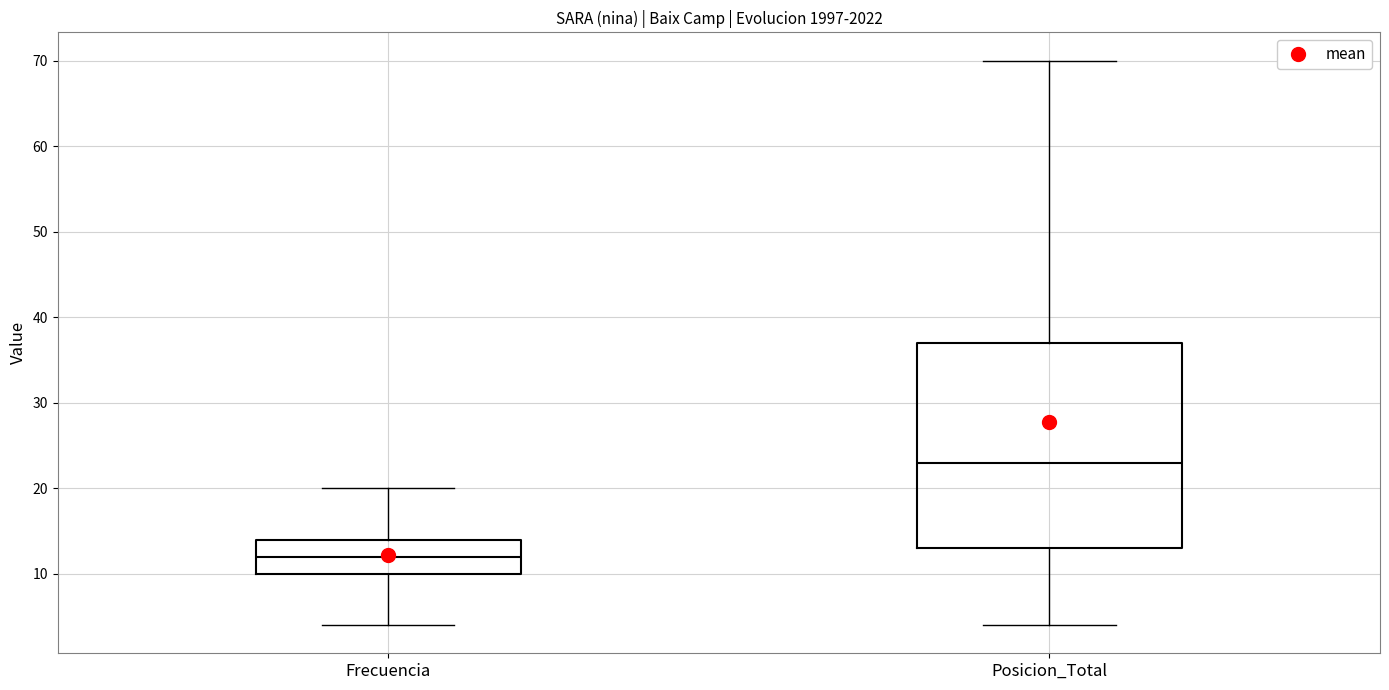

Where is the upper edge of the box for Frecuencia on the y-axis? The values are not printed on the chart, so give them approximately, as read against the axis.

14